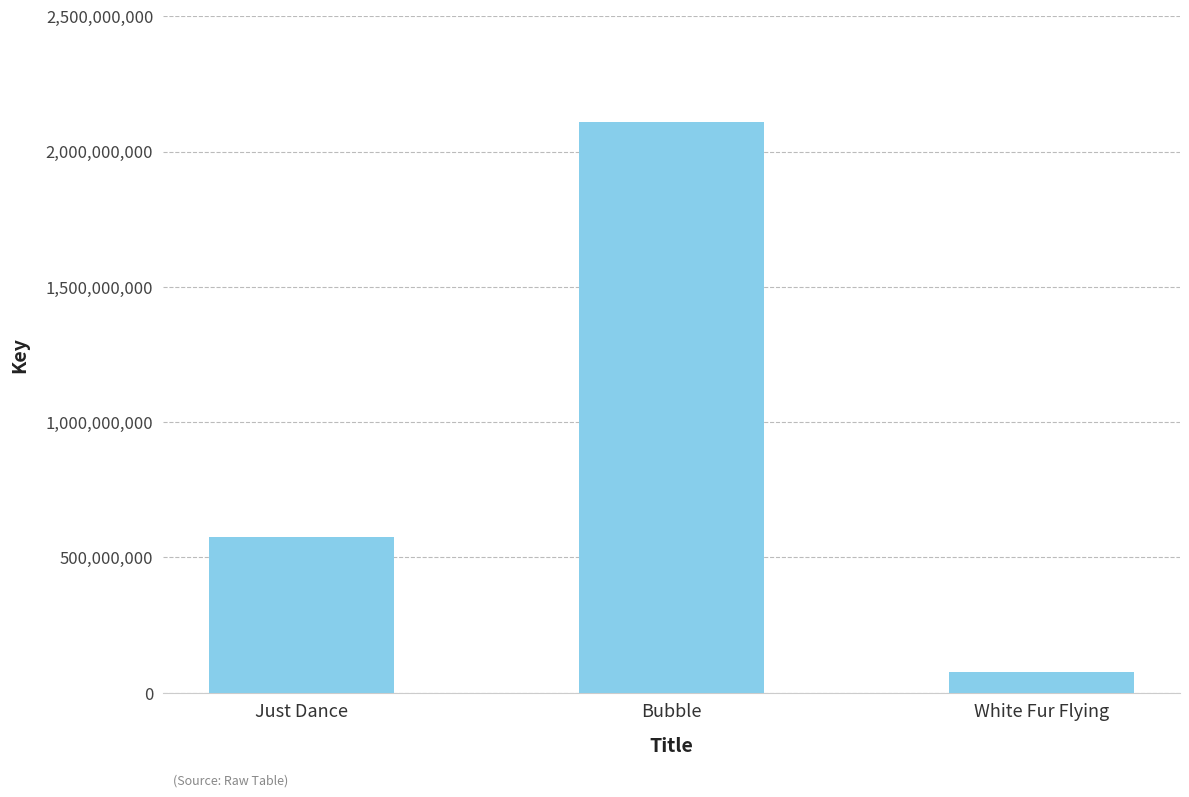

True or false: the data shows 2108576140 at Bubble.

True